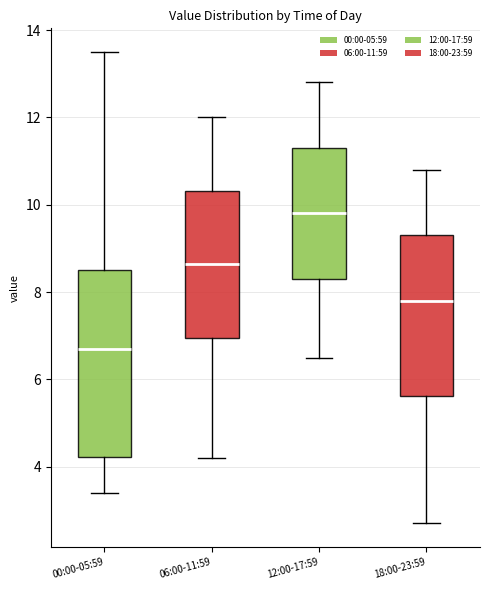

Where is the upper edge of the box for 00:00-05:59 on the y-axis? The values are not printed on the chart, so give them approximately, as read against the axis.

8.6